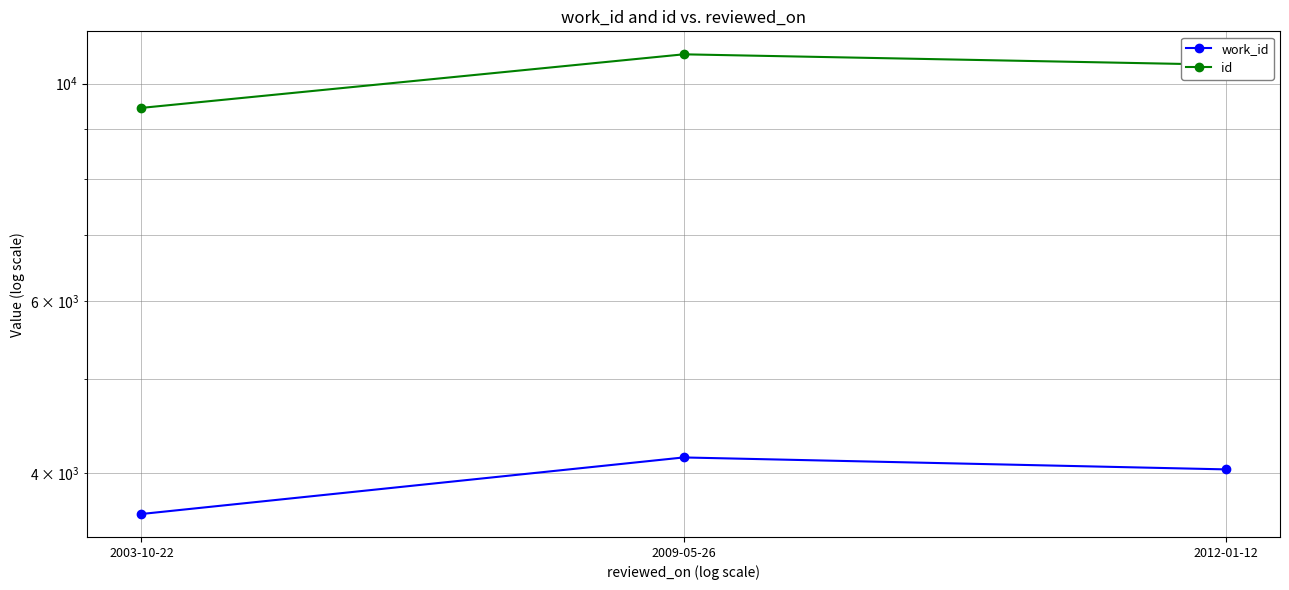

Where does the id series first go above 10455?

2009-05-26